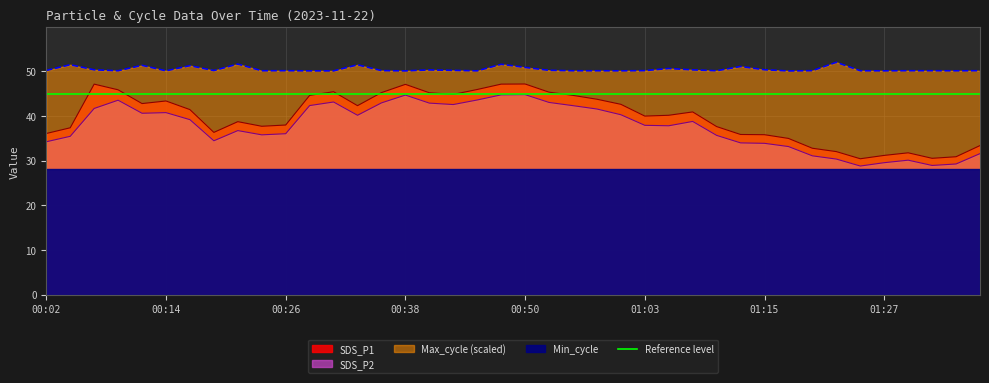

At which category does SDS_P1 reach its first local valley?

00:12